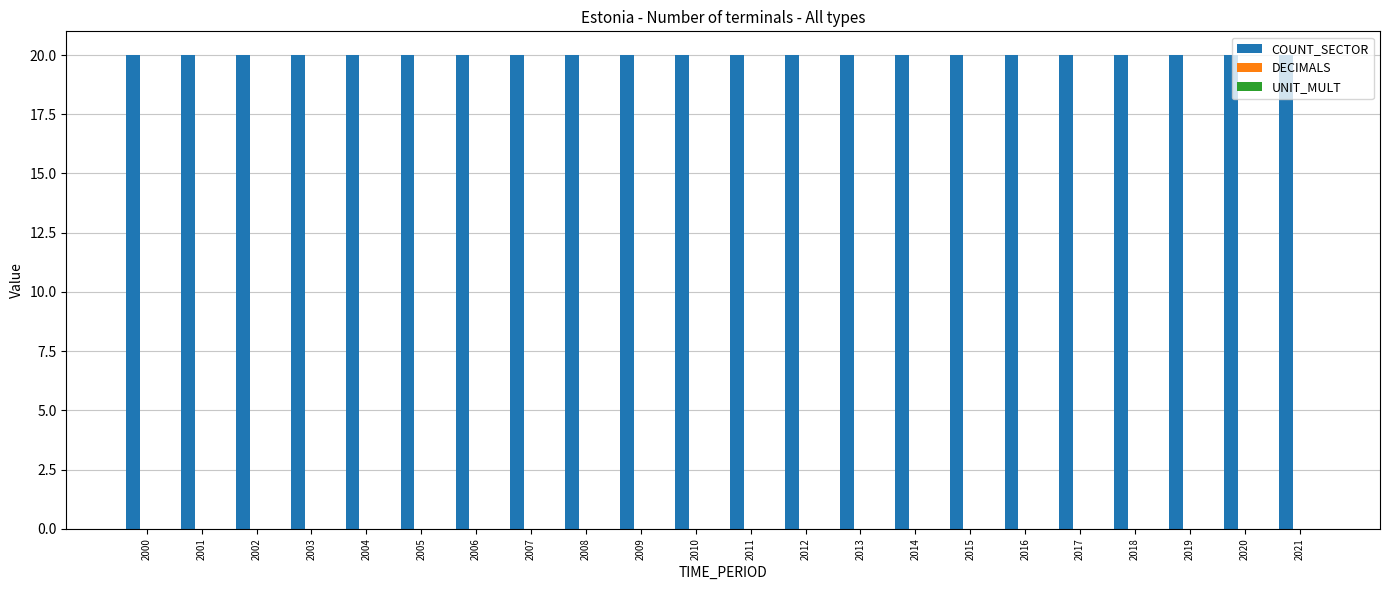

Between 2000 and 2002, which series saw the biggest shift?

COUNT_SECTOR